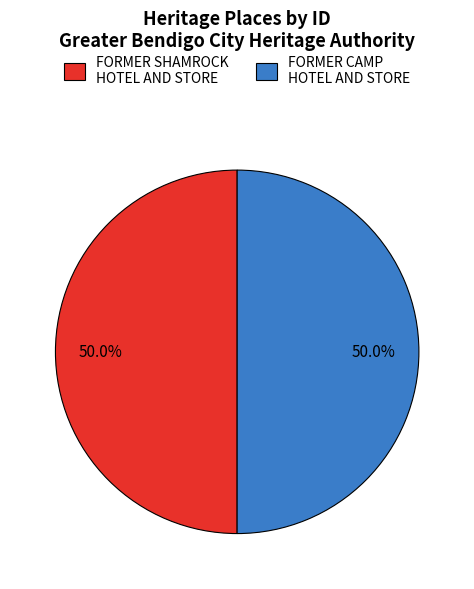

What portion of the pie excludes FORMER SHAMROCK HOTEL AND STORE?

50.0%